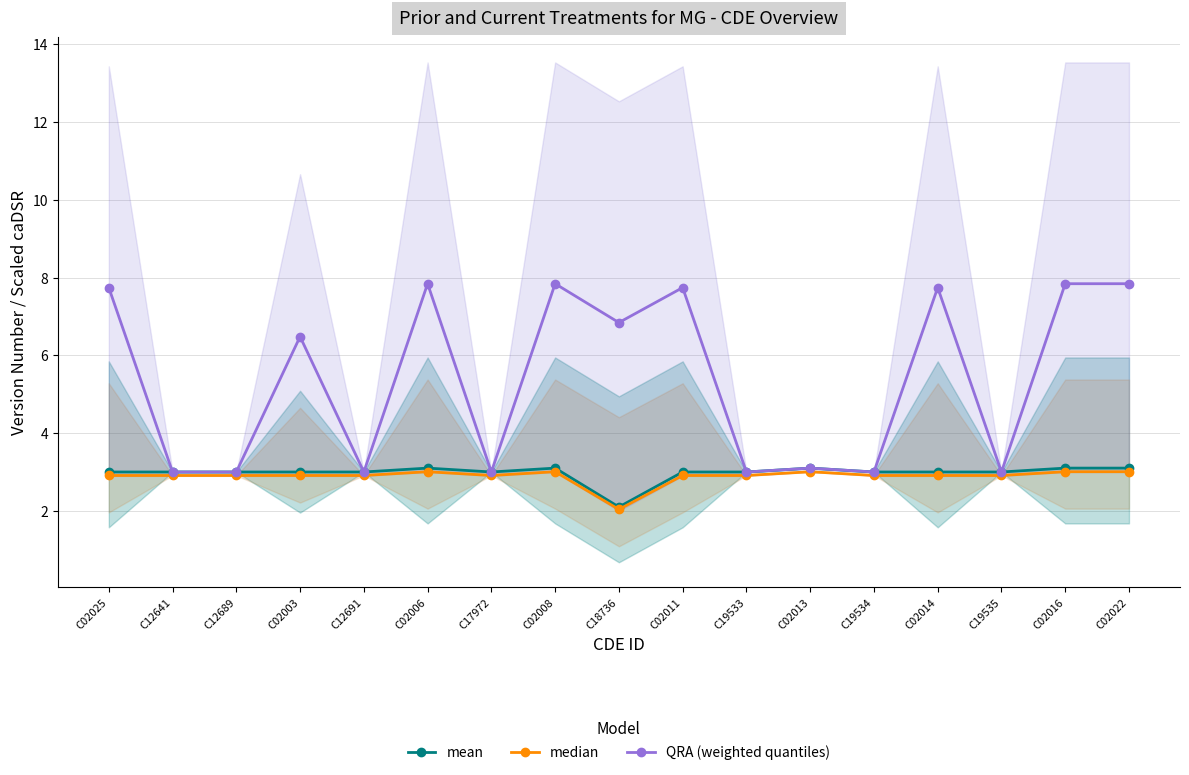

How many lines are shown in the chart?

3